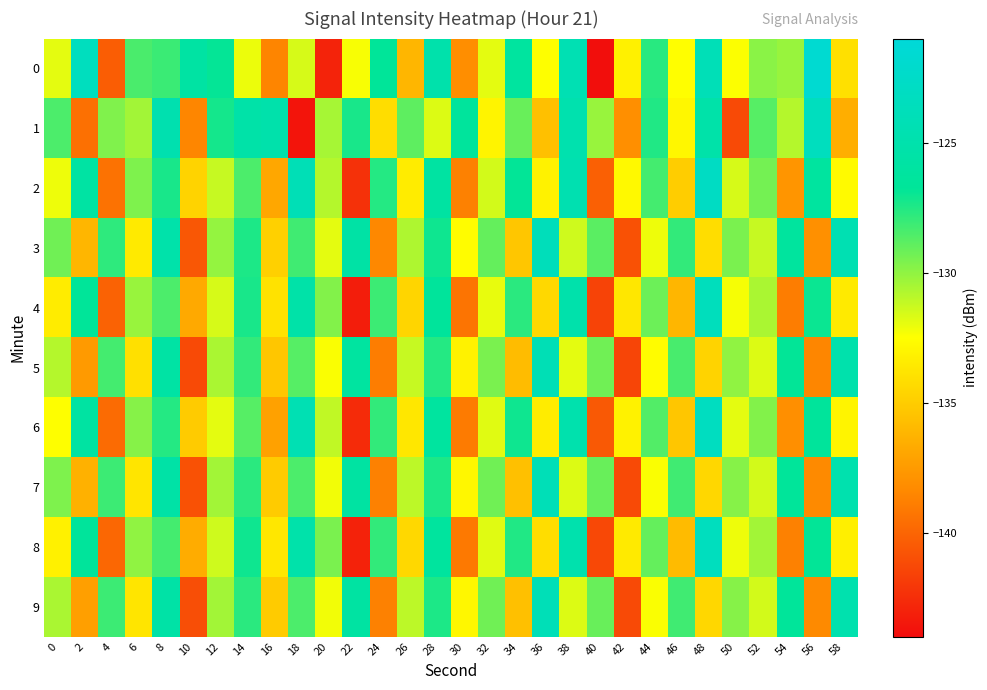

What is the spread (max minus min) of values at 2?

16.1